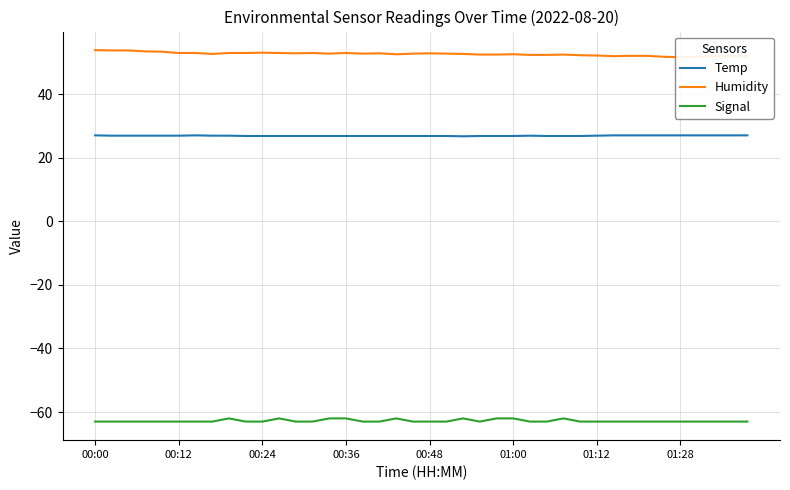

True or false: Humidity and Signal intersect in this chart.

False